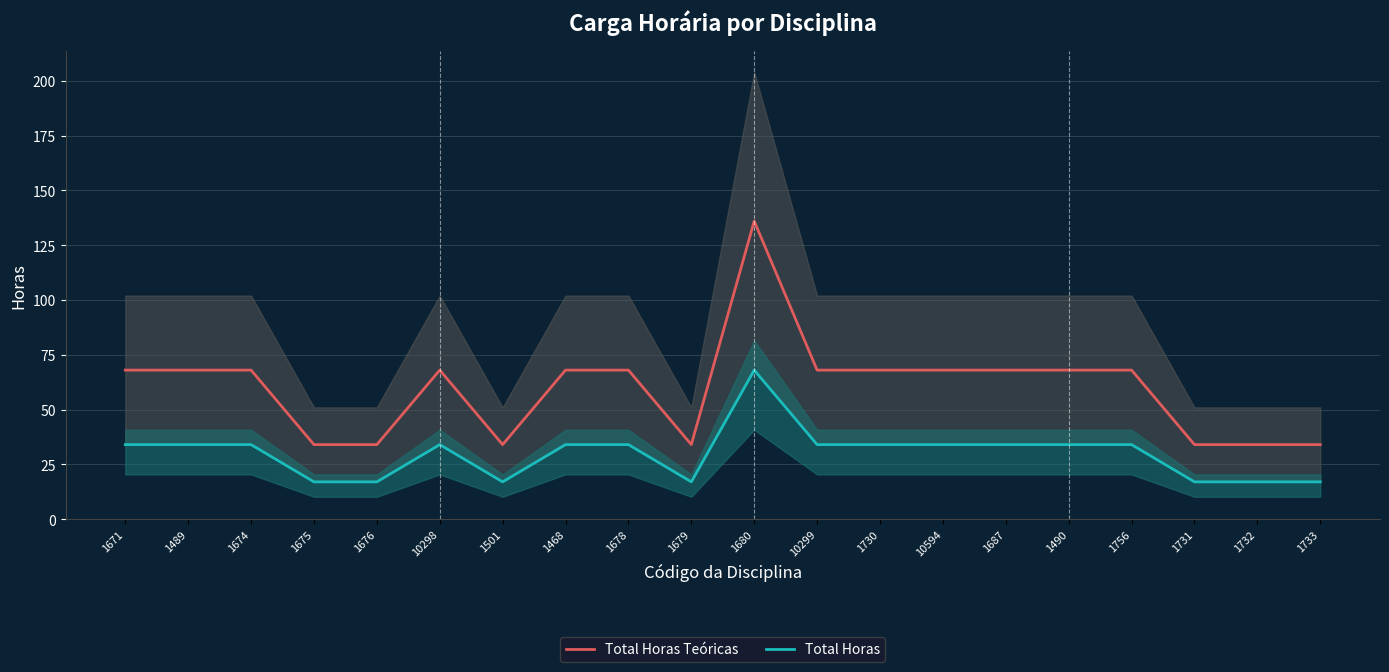

At 10298, list the series in order from largest to smallest.

Total Horas Teóricas, Total Horas